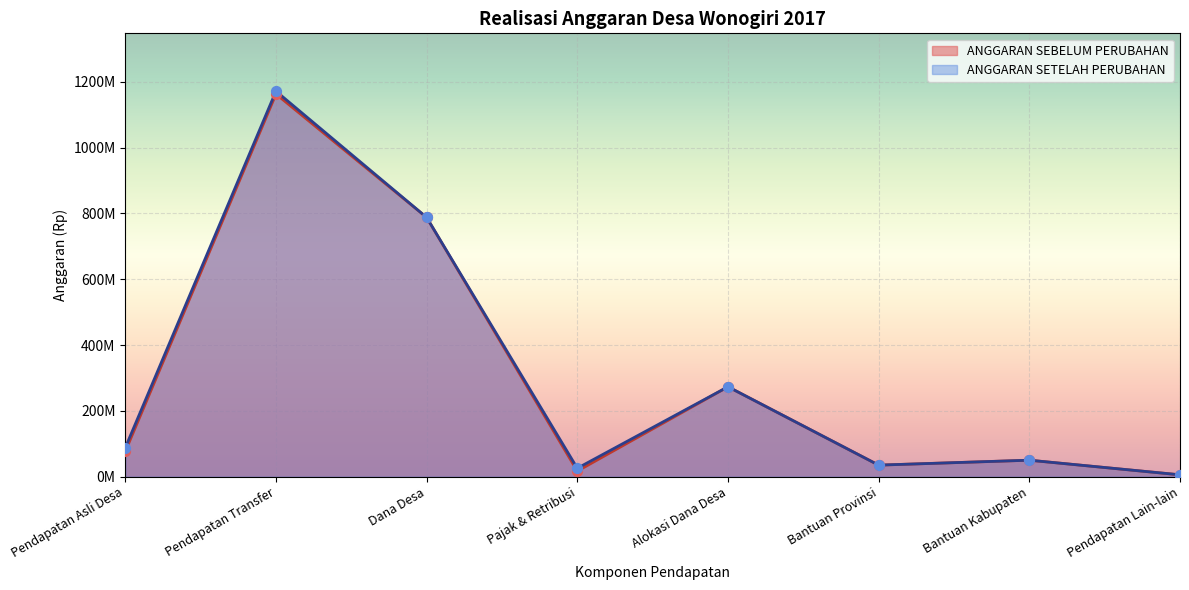

What is the total value across all series at Pendapatan Lain-lain?

11129000